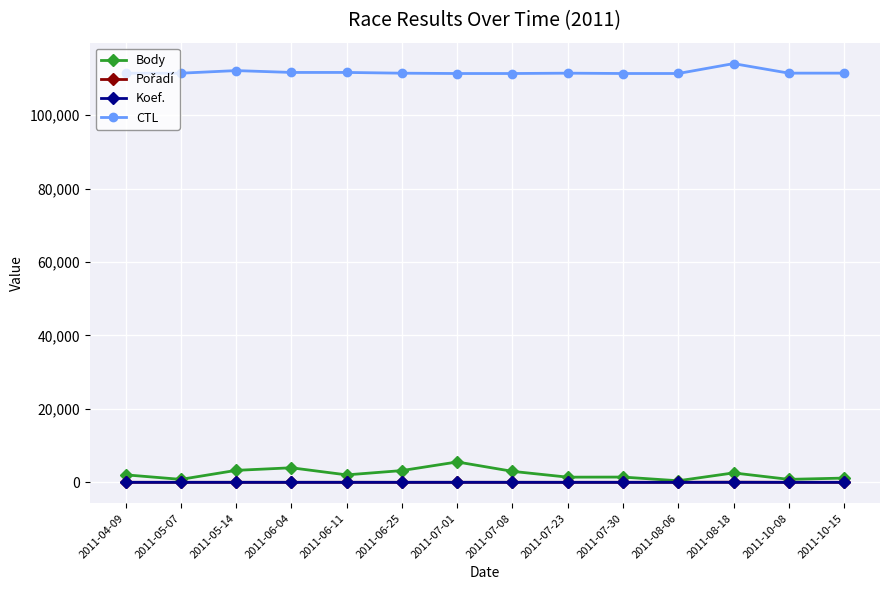

What is the maximum value for Body?

5549